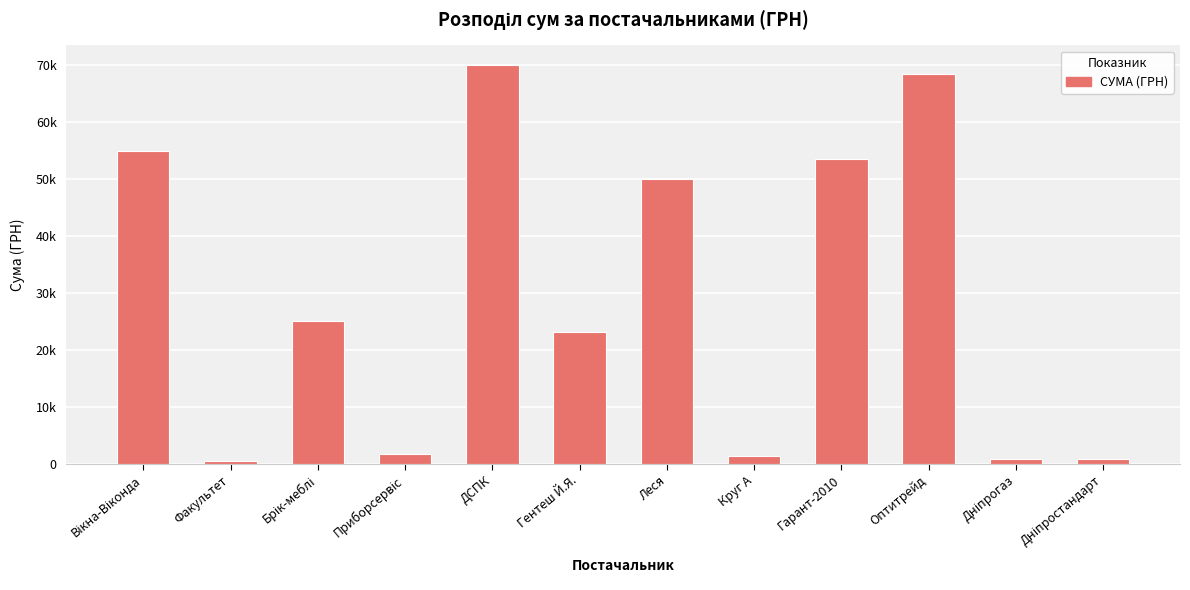

At which category does the chart reach its minimum across all series?

Факультет